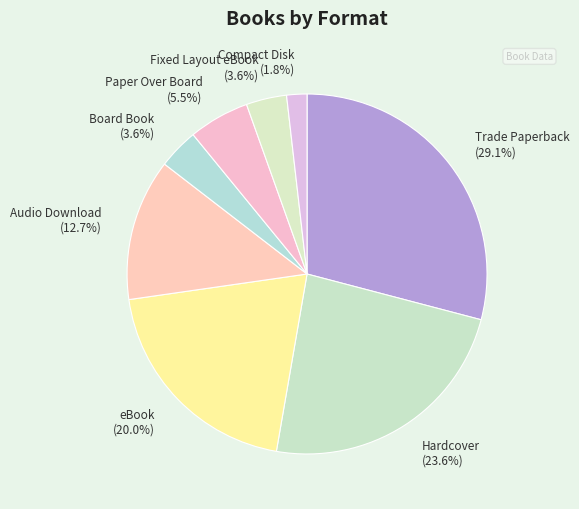

Which slice is the largest?

Trade Paperback